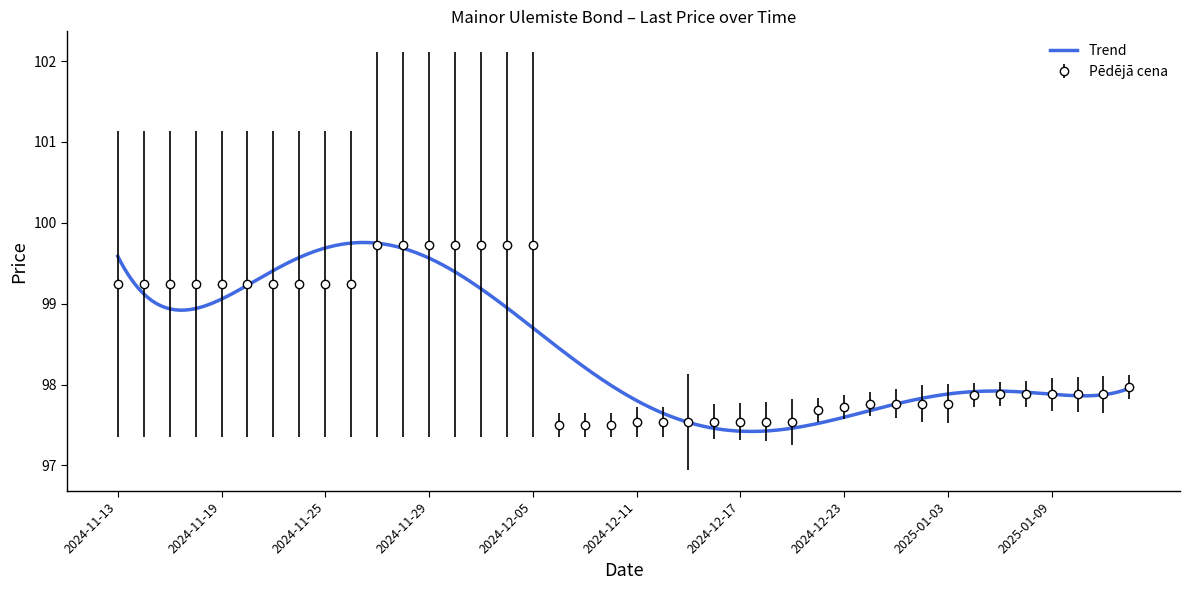

What is the difference between the second highest and second lowest values?

2.2